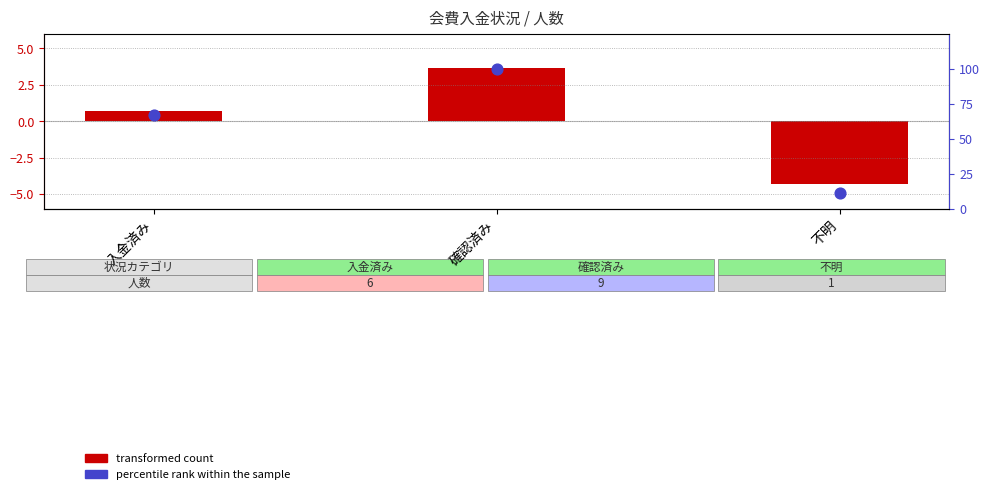

Is the value of transformed count at 不明 greater than the value of percentile rank within the sample at 不明?

No